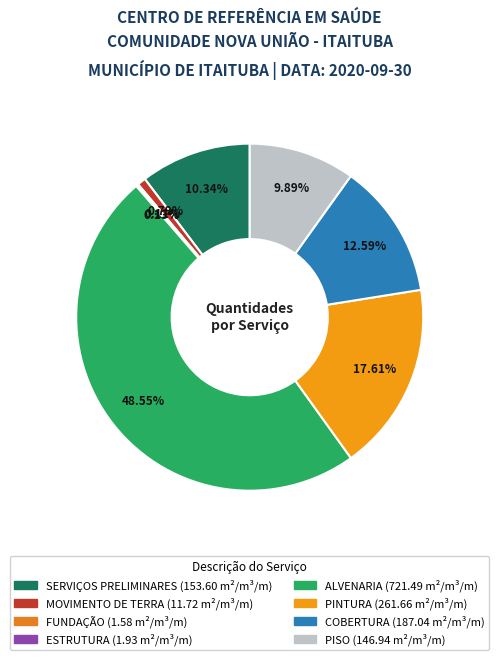

To the nearest percent, what percentage of the pie is MOVIMENTO DE TERRA?

1%